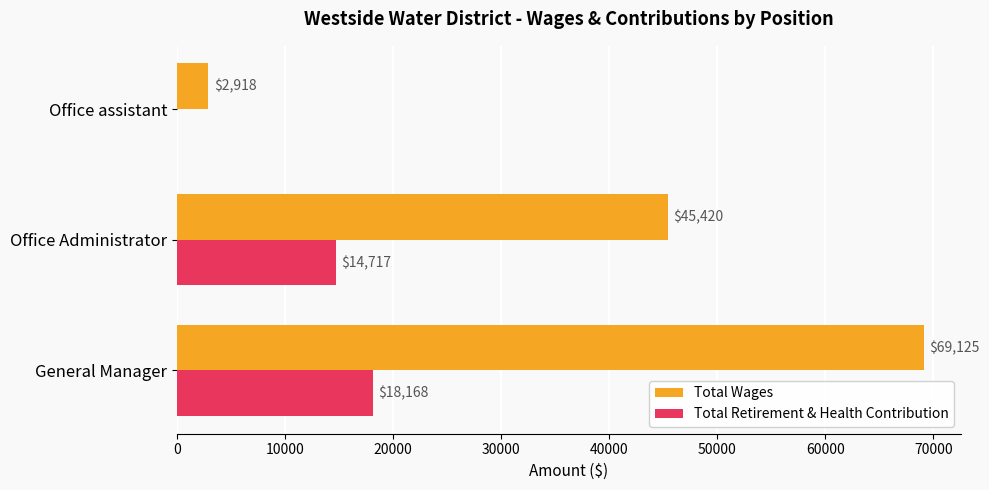

The value of Total Retirement & Health Contribution at Office Administrator is 14717. True or false?

True